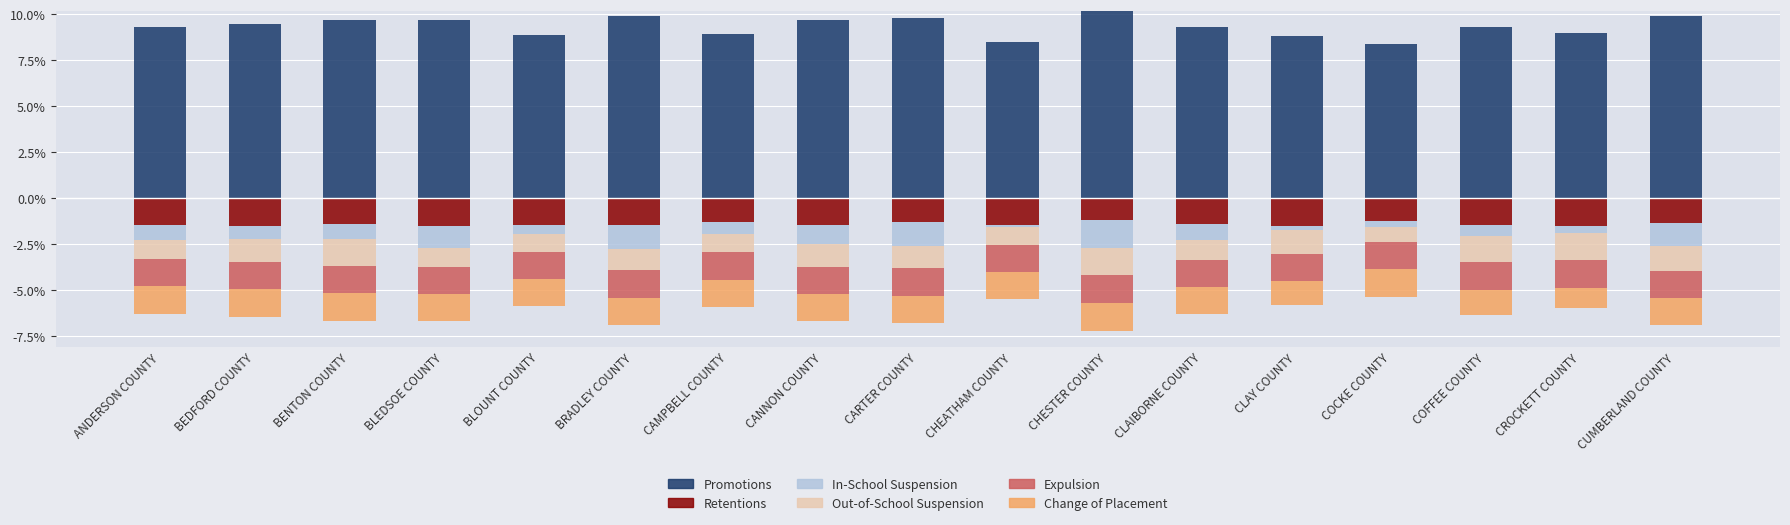

What is the label of the 5th bar from the right?

CLAY COUNTY